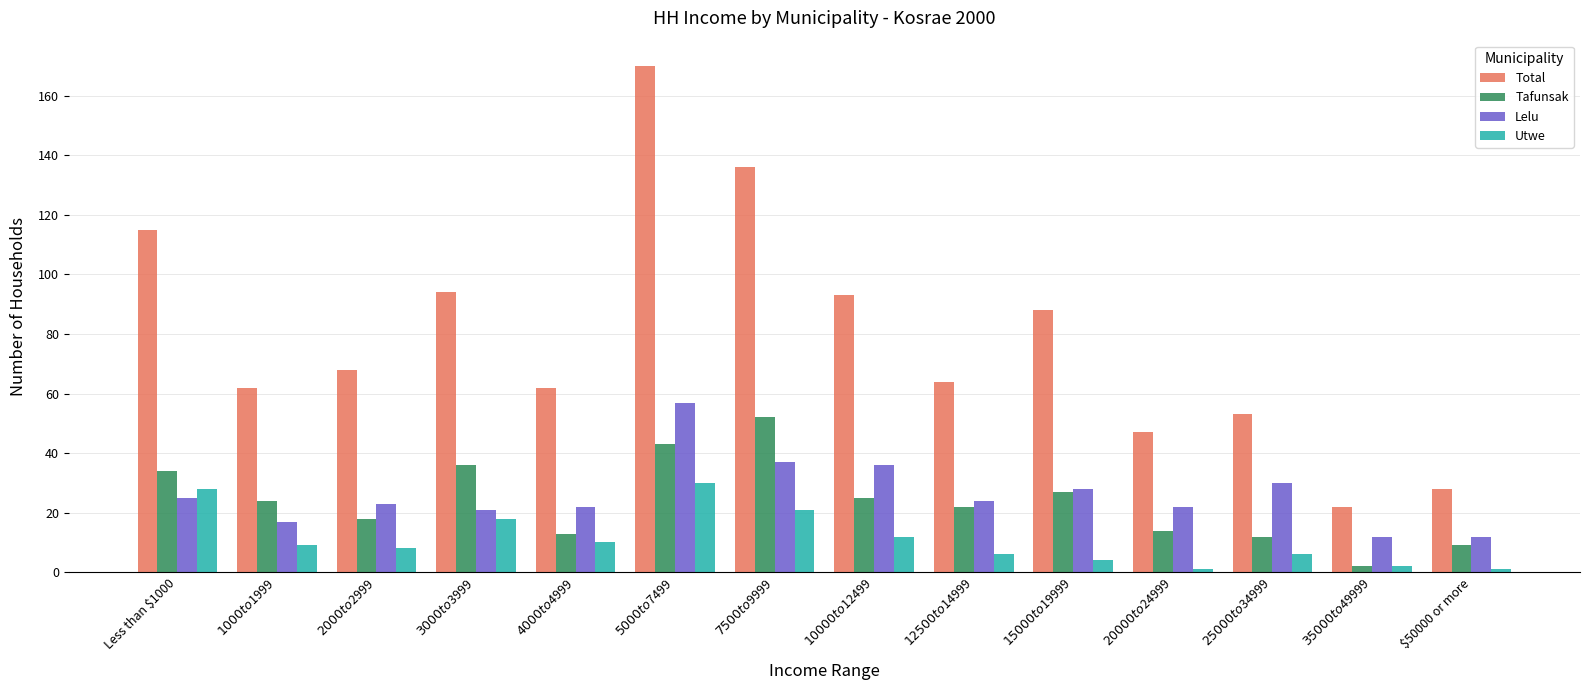

Which series has the largest range (max minus min)?

Total